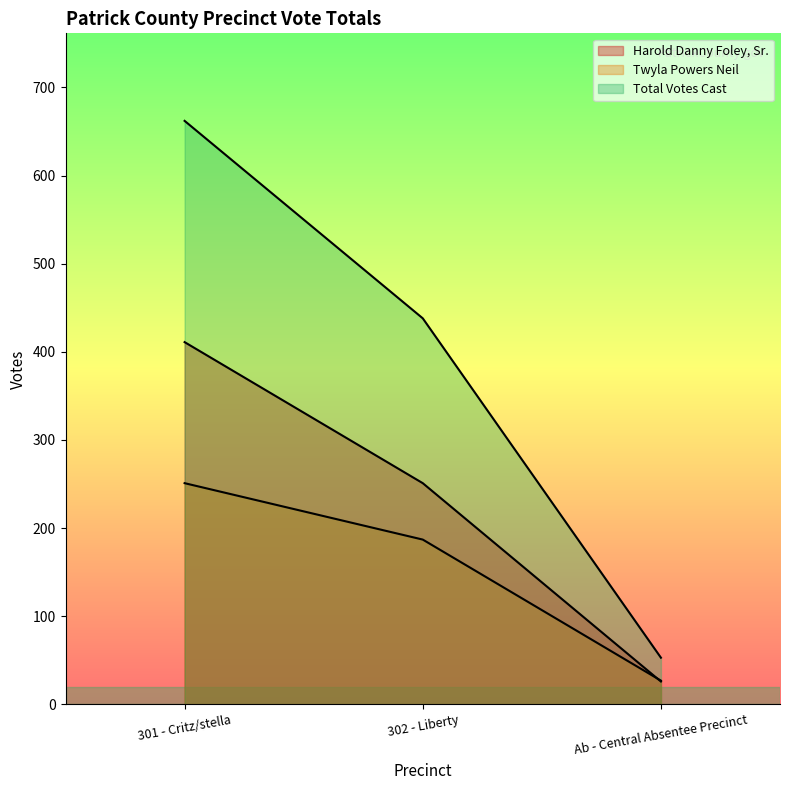

What is the sum of all Harold Danny Foley, Sr. values?

688